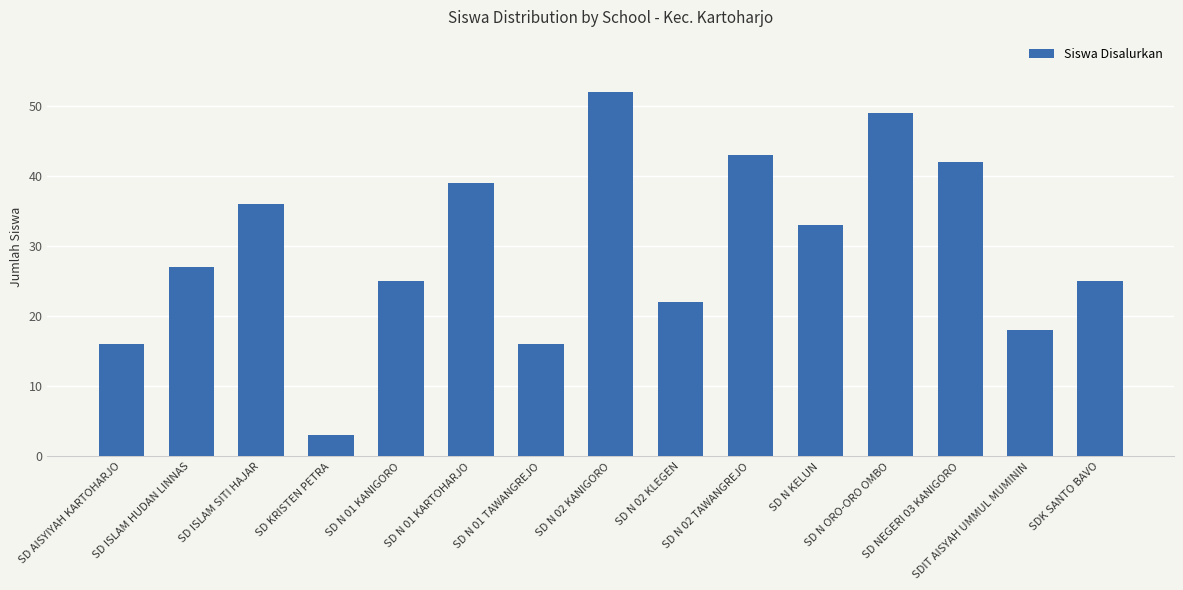

What is the greatest value displayed?

52